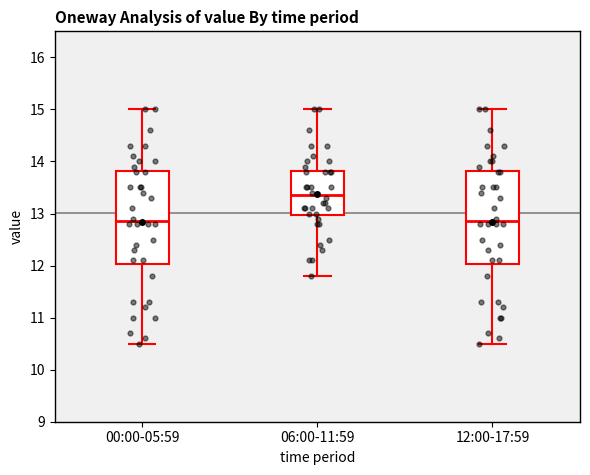

Where does the lower whisker of the box for 06:00-11:59 end on the y-axis? The values are not printed on the chart, so give them approximately, as read against the axis.

11.8